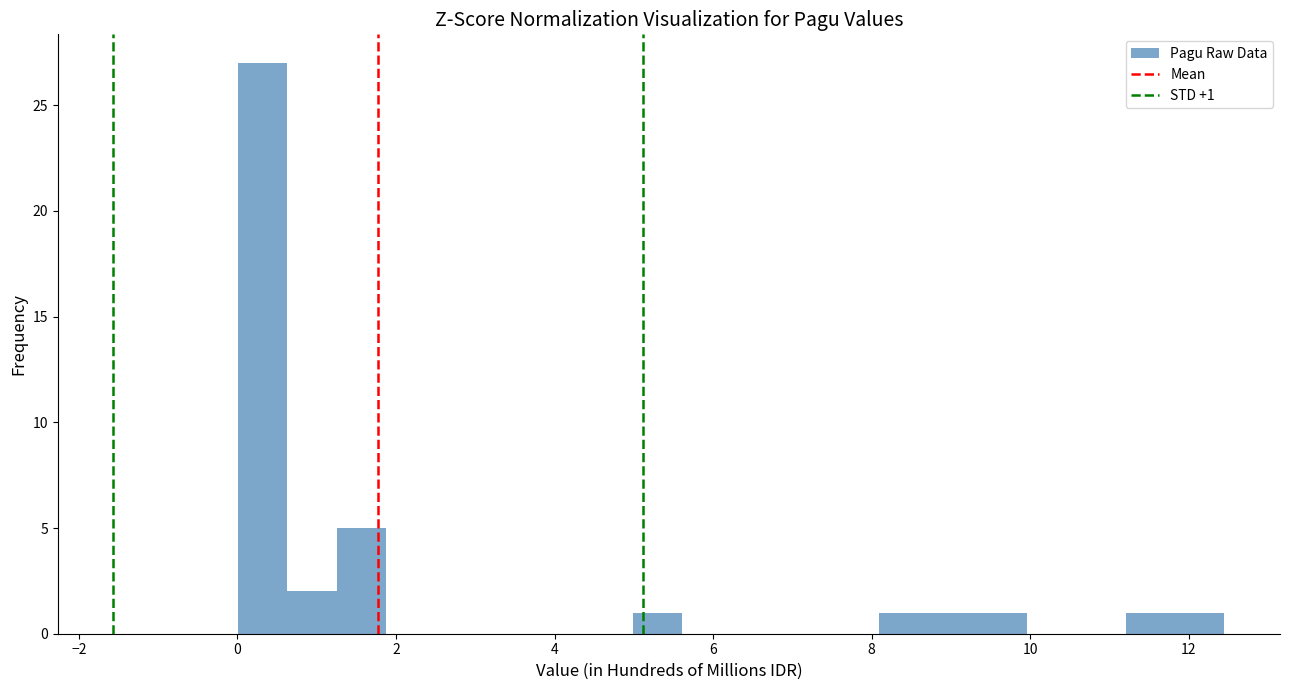

Around what value on the x-axis is the tallest bar? Give the approximate position of its centre, as read against the axis.

0.4